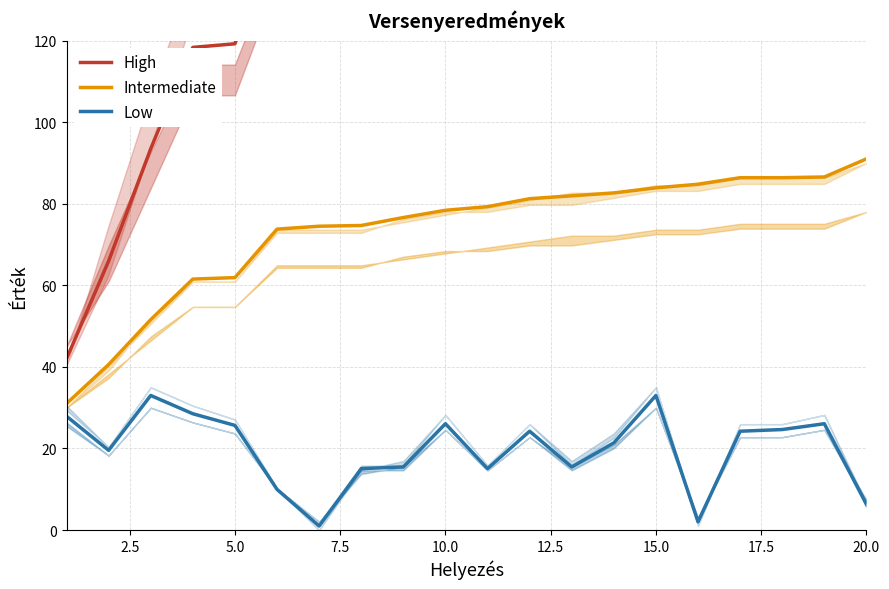

True or false: Low and Intermediate cross at least once.

False